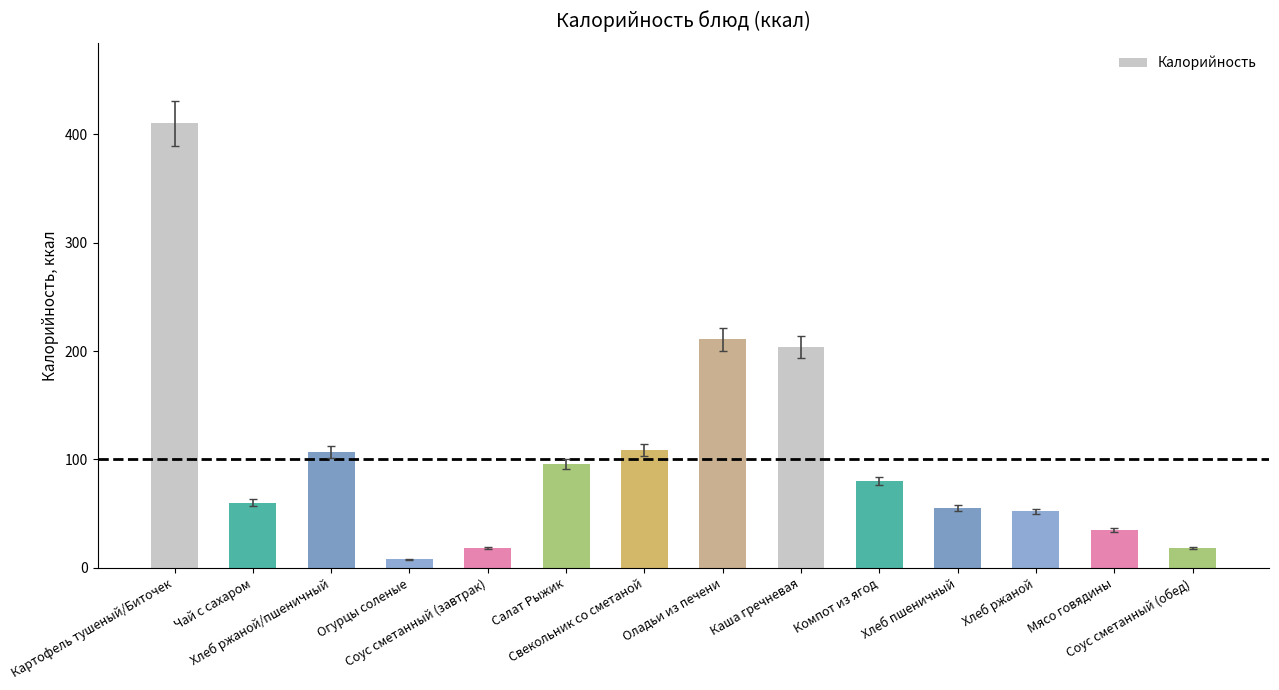

Which label corresponds to the largest value in the chart?

Картофель тушеный/Биточек